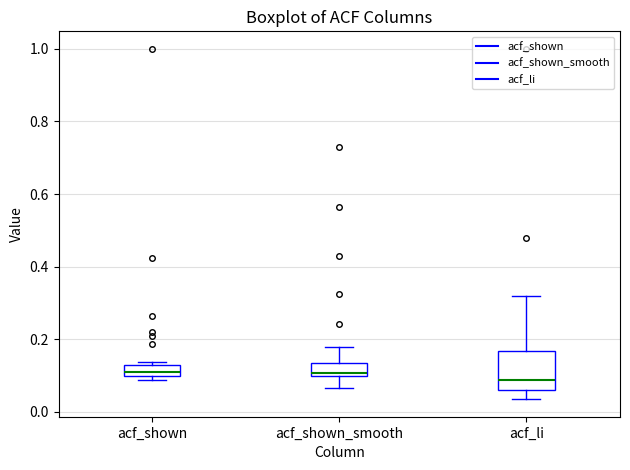

Comparing the boxes themselves (not the whiskers), which one is the tallest?

acf_li